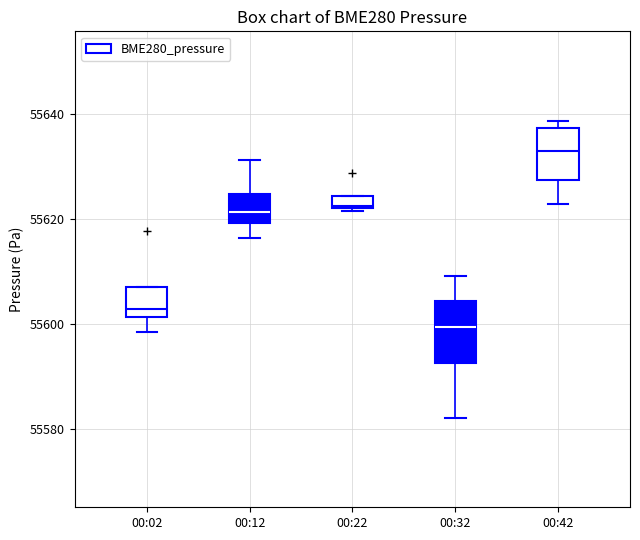

Which box has the lowest median line?

00:32